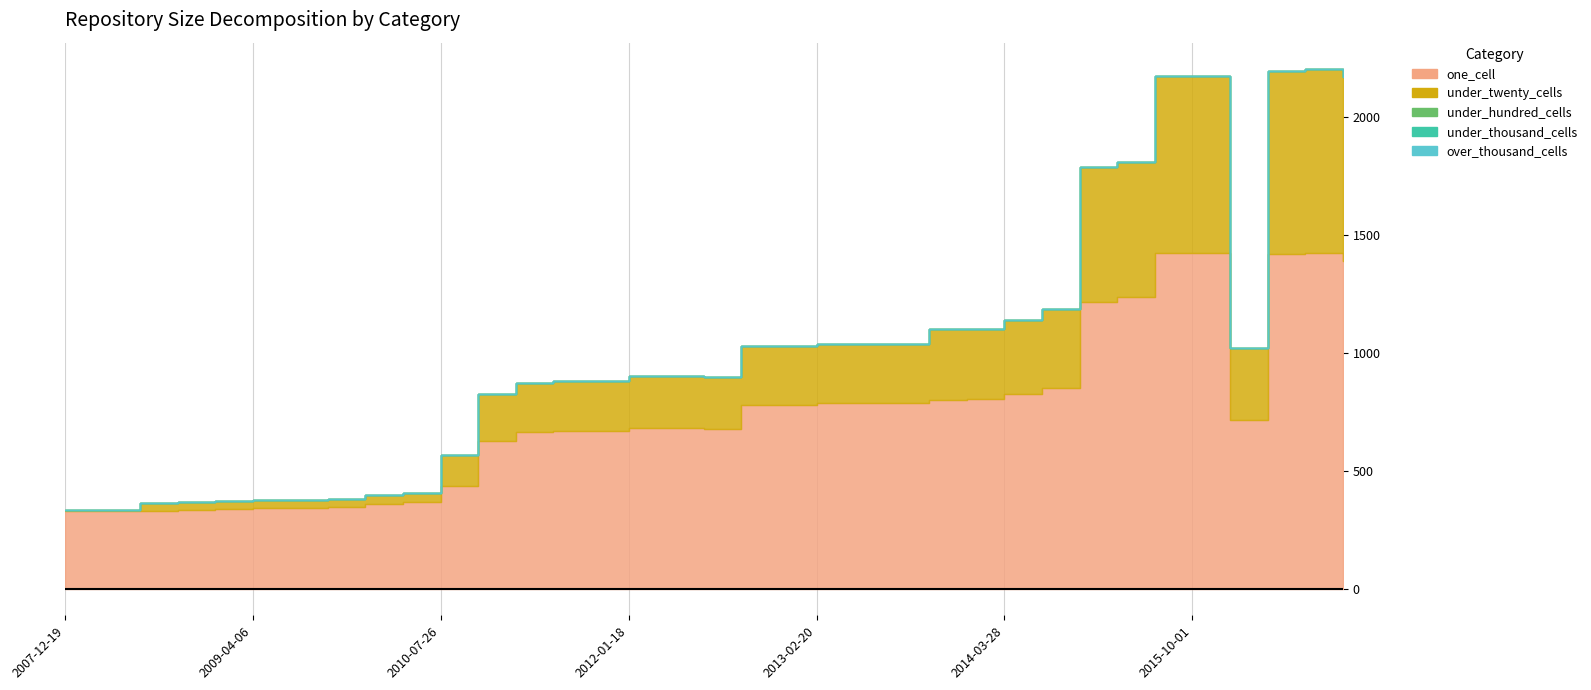

True or false: under_hundred_cells and under_thousand_cells intersect in this chart.

False